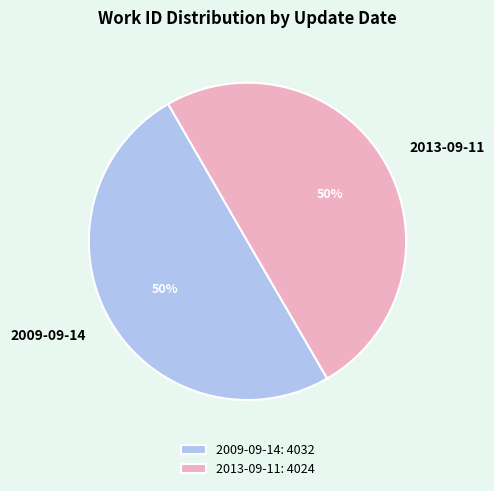

Combined, do 2009-09-14 and 2013-09-11 account for over 50%?

Yes